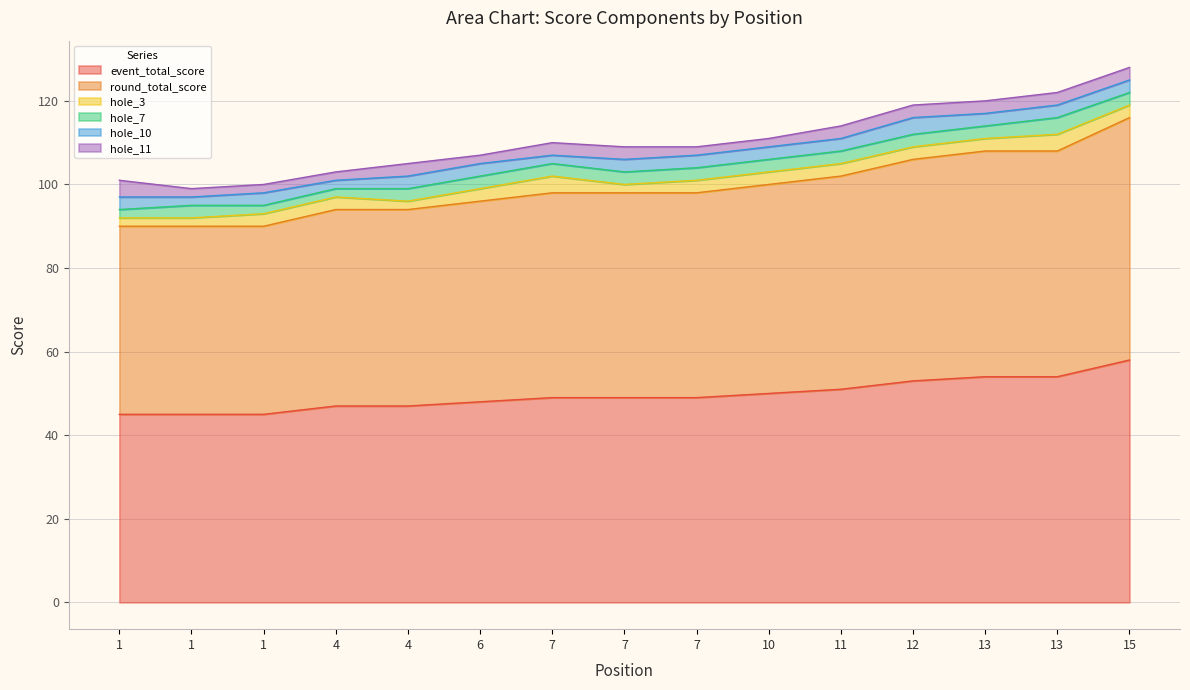

Which series has the largest total across all categories?

event_total_score